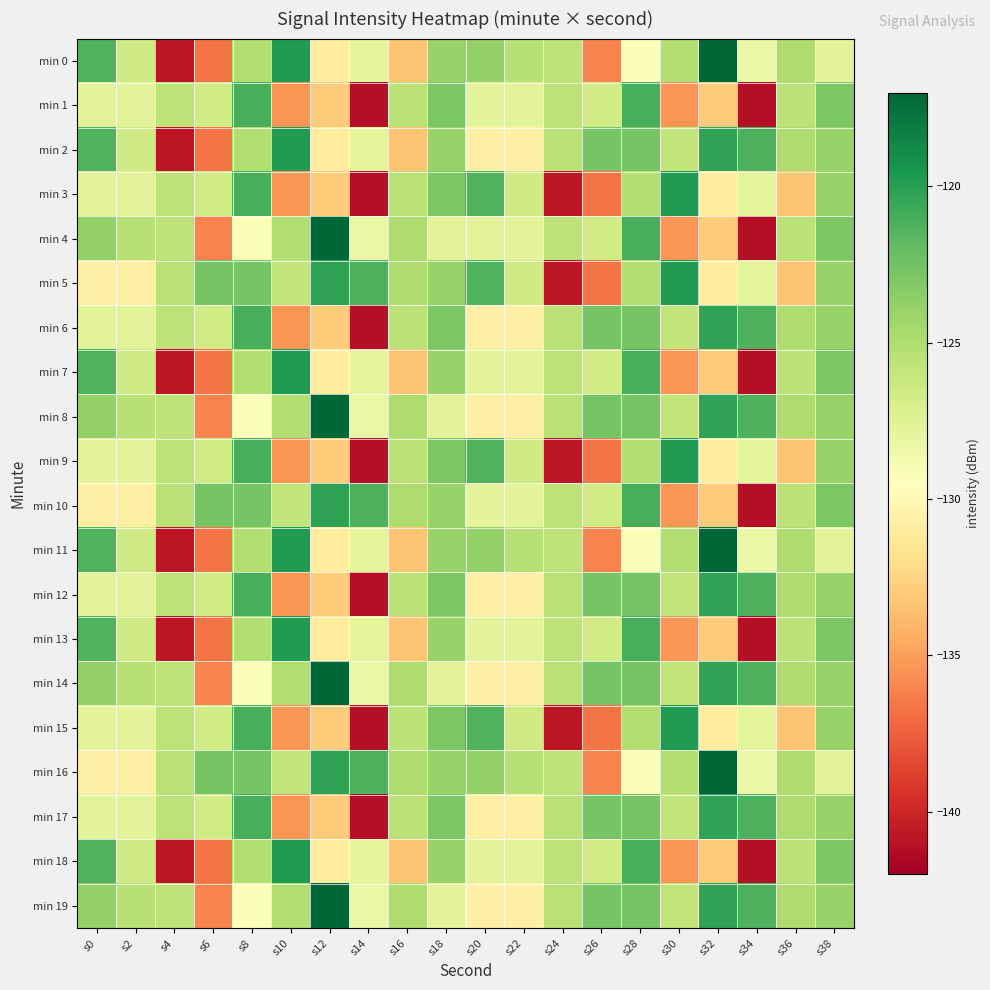

At which category does the chart reach its minimum across all series?

s14